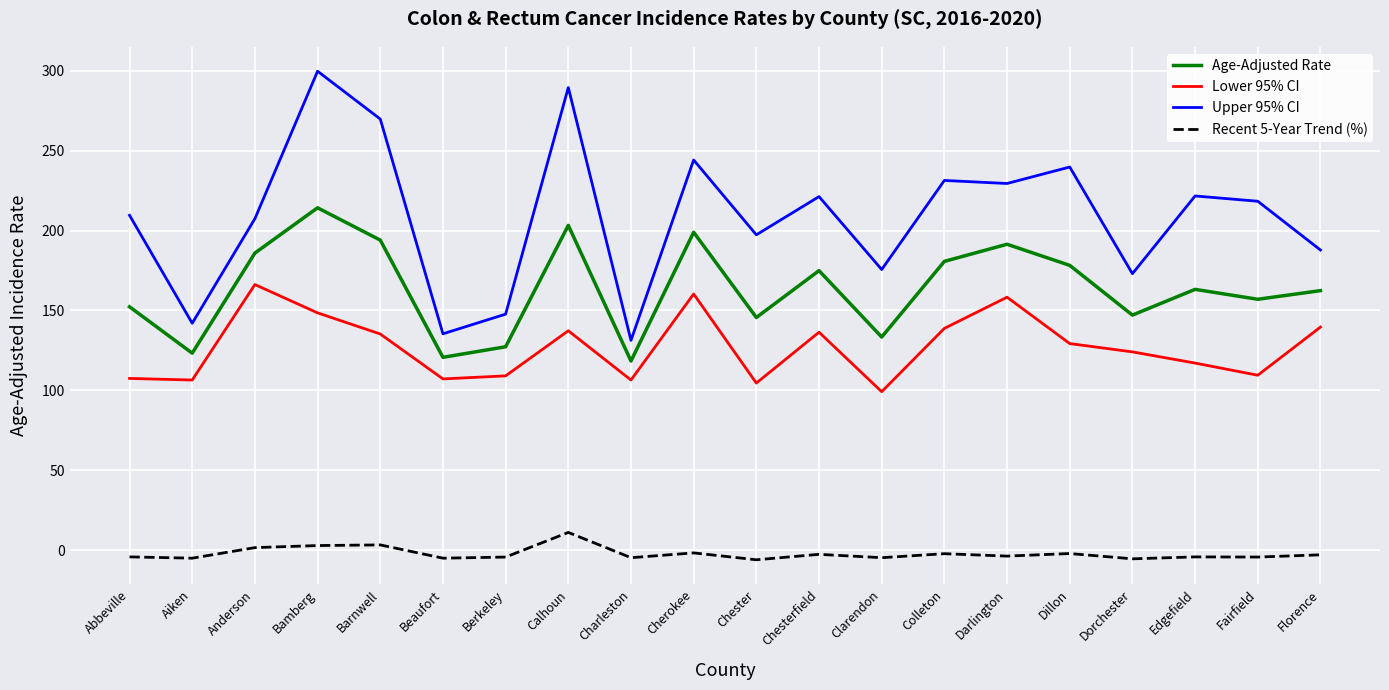

Which series has the widest spread of values?

Upper 95% CI